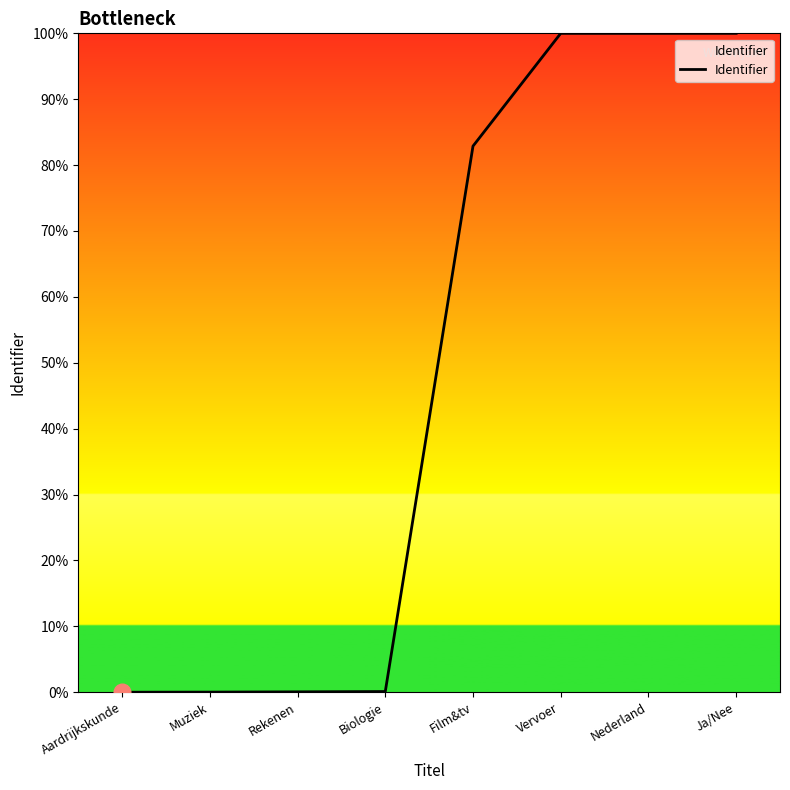

What is the difference between the values at Ja/Nee and Aardrijkskunde?

100.0